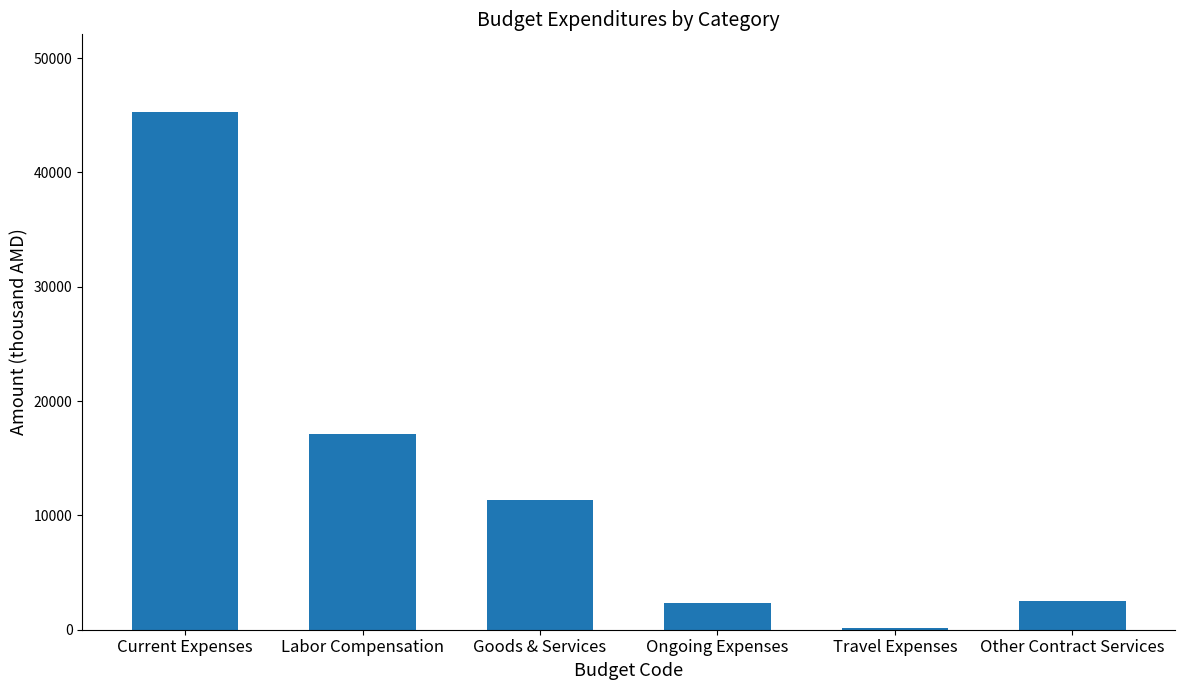

Read the value at Labor Compensation.

17124.0